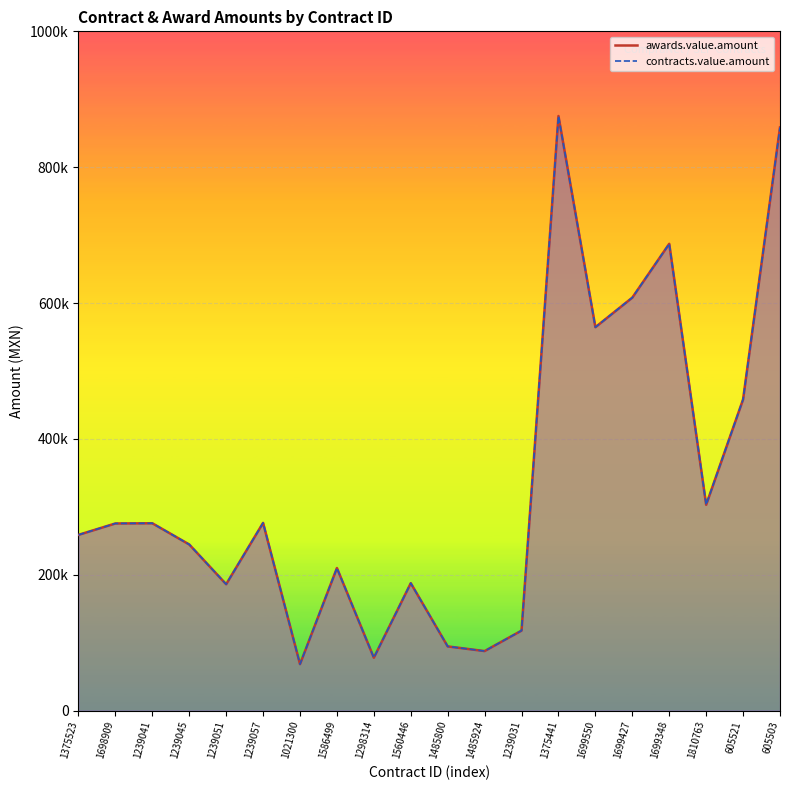

How many interior local peaks does the awards.value.amount series have?

6